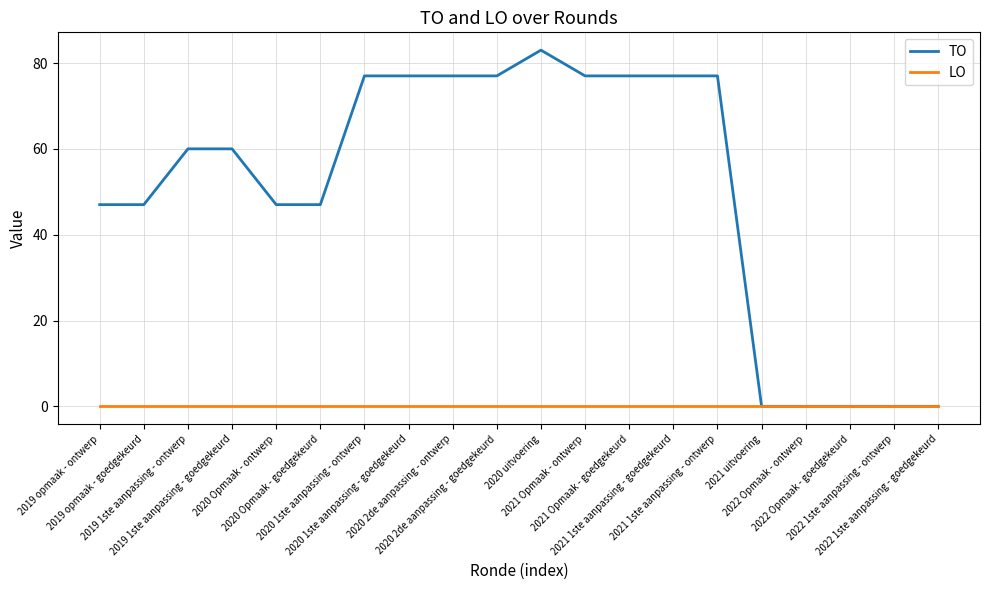

Which label corresponds to the largest value in the chart?

2020 uitvoering